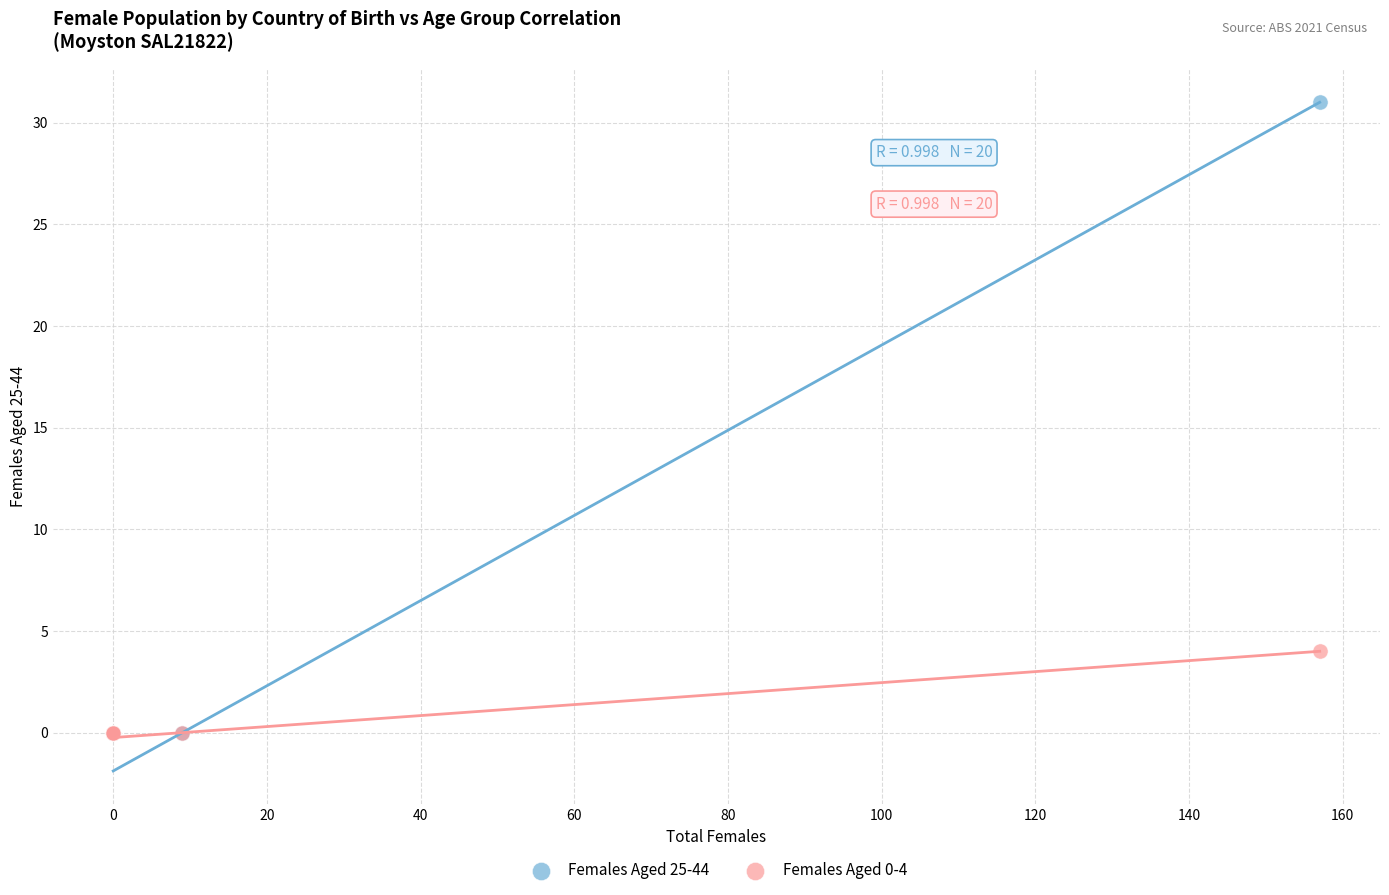

Which series has the largest Y range (max minus min)?

Females Aged 25-44